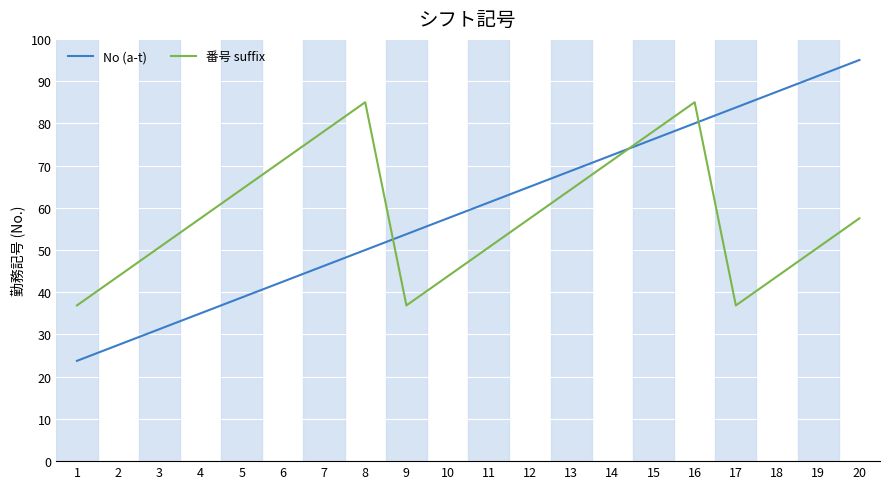

At which category does 番号 suffix reach its first local peak?

8